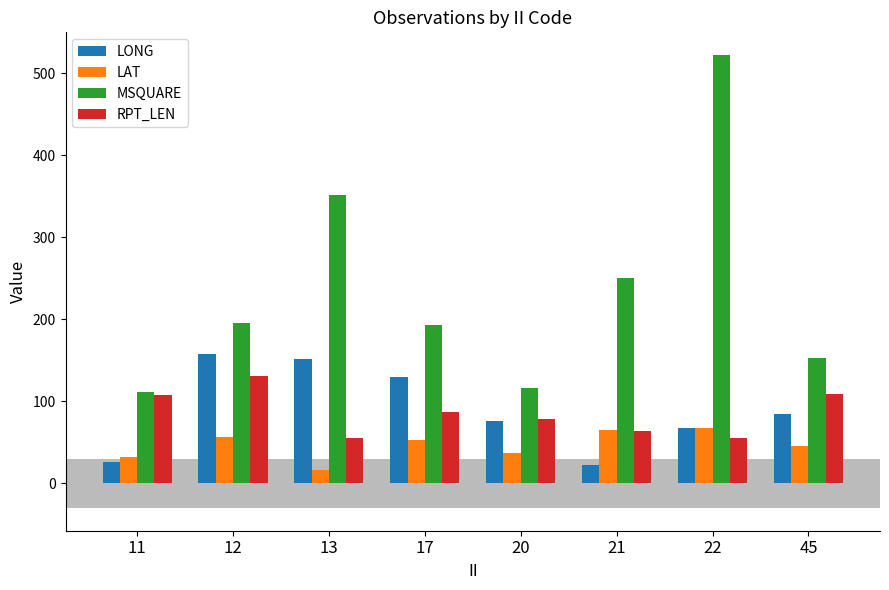

What is the total value across all series at 20?

308.1